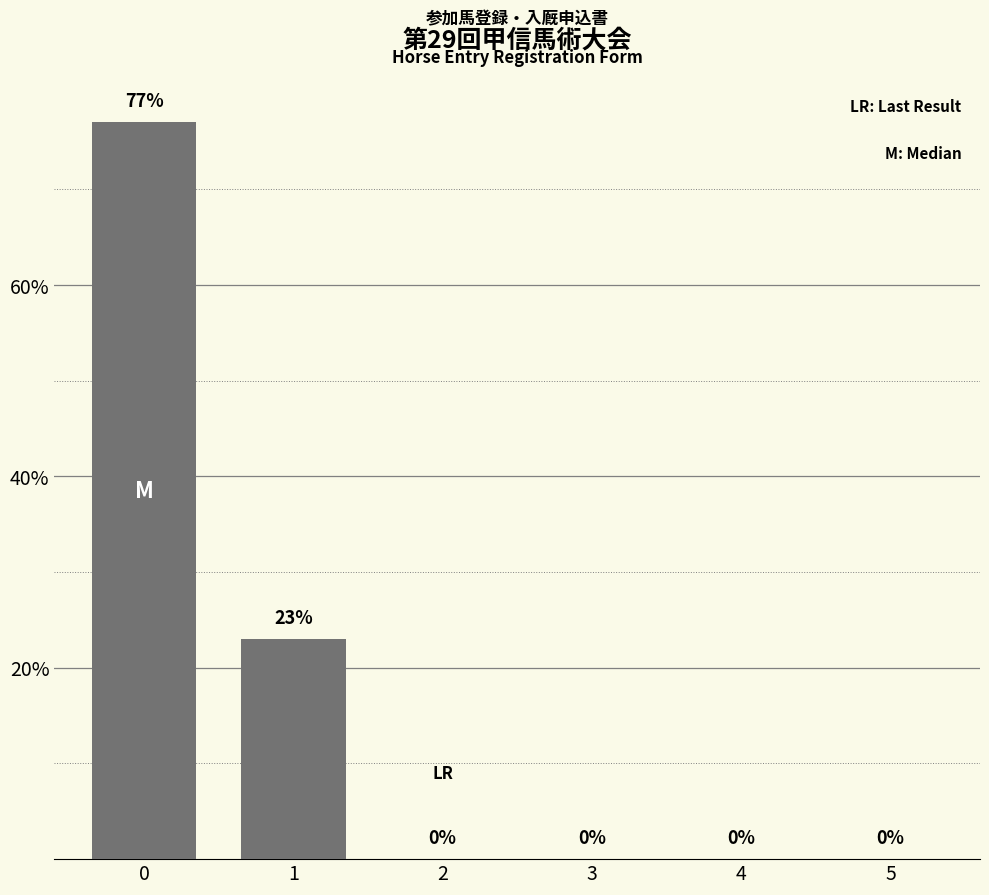

True or false: the data shows 49 at 4.

False